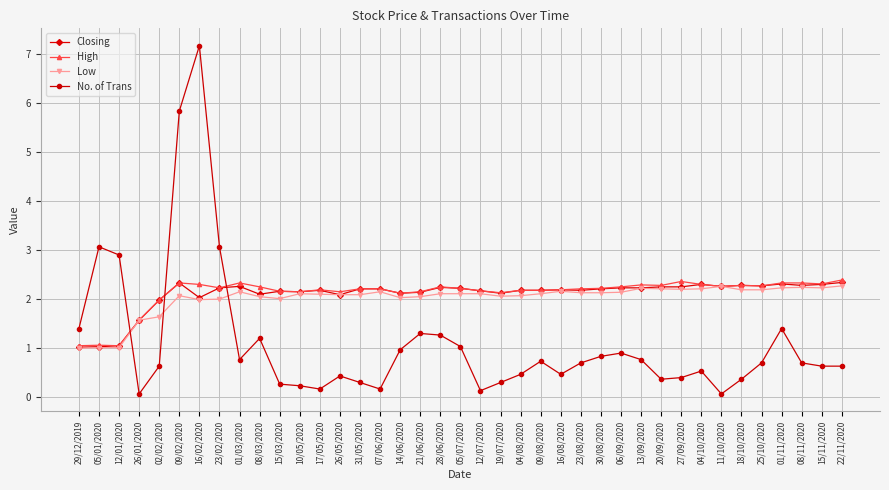

What is the total value across all series at 26/05/2020?

6.8